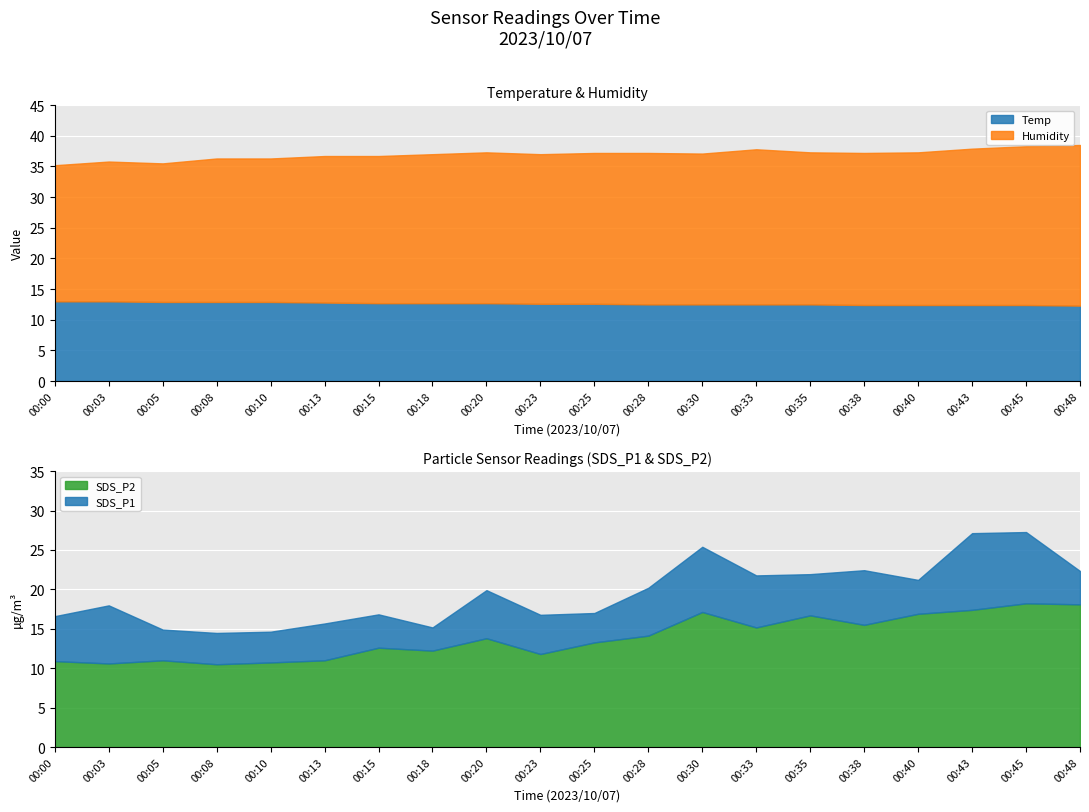

What are all the series names shown in the legend?

Temp, Humidity, SDS_P1, SDS_P2